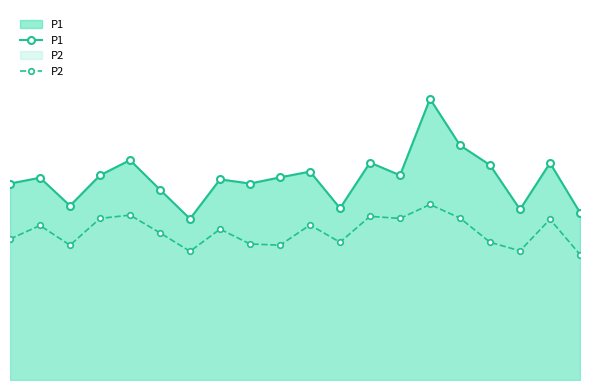

The value of P1 at 08:00 is 17.4. True or false?

True